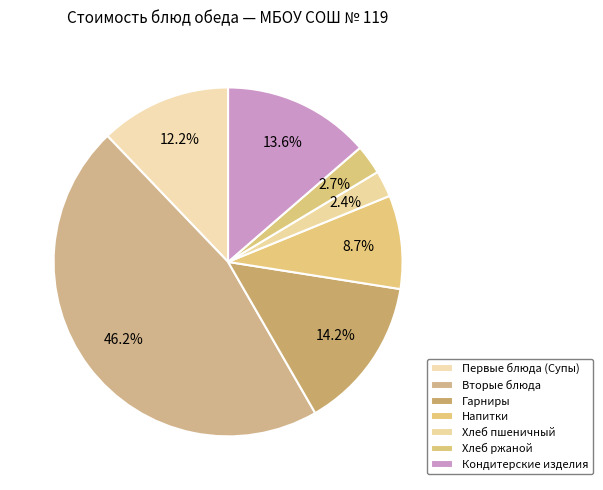

Does any single category account for the majority?

No